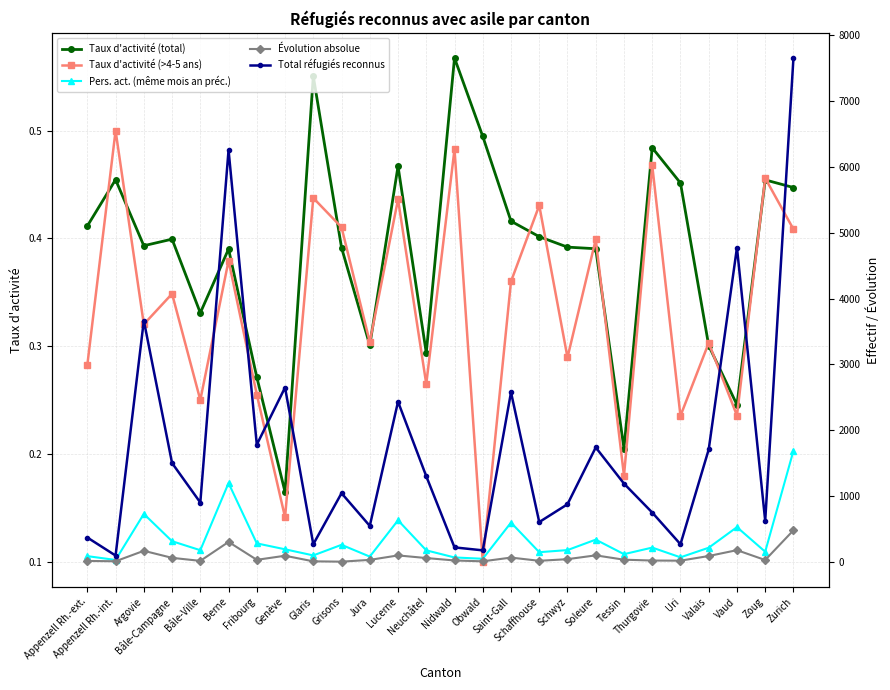

True or false: Taux d'activité (>4-5 ans) has more than 0 points higher than both neighbors.

True